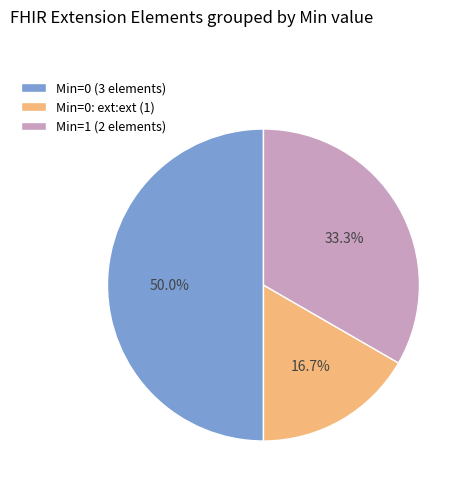

What is the ratio of the value at Min=0 (3 elements) to the value at Min=0: ext:ext (1)?

3.0